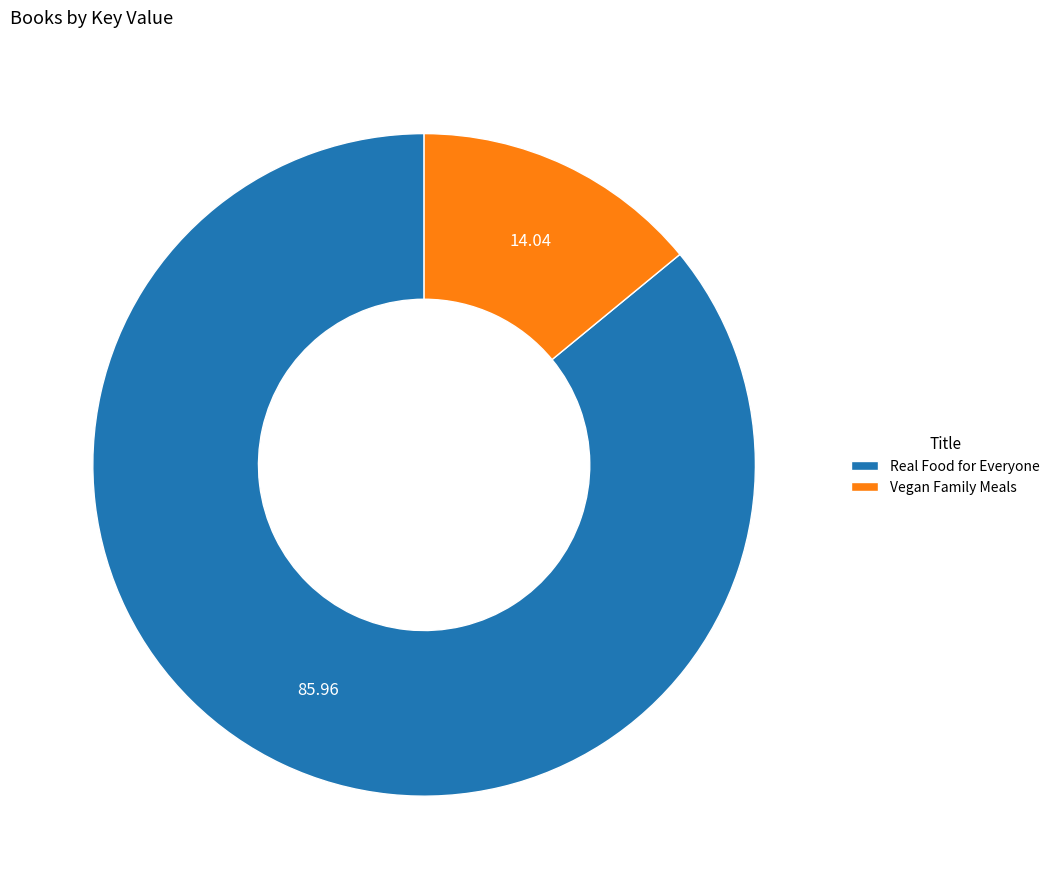

Combined, do Real Food for Everyone and Vegan Family Meals account for over 50%?

Yes